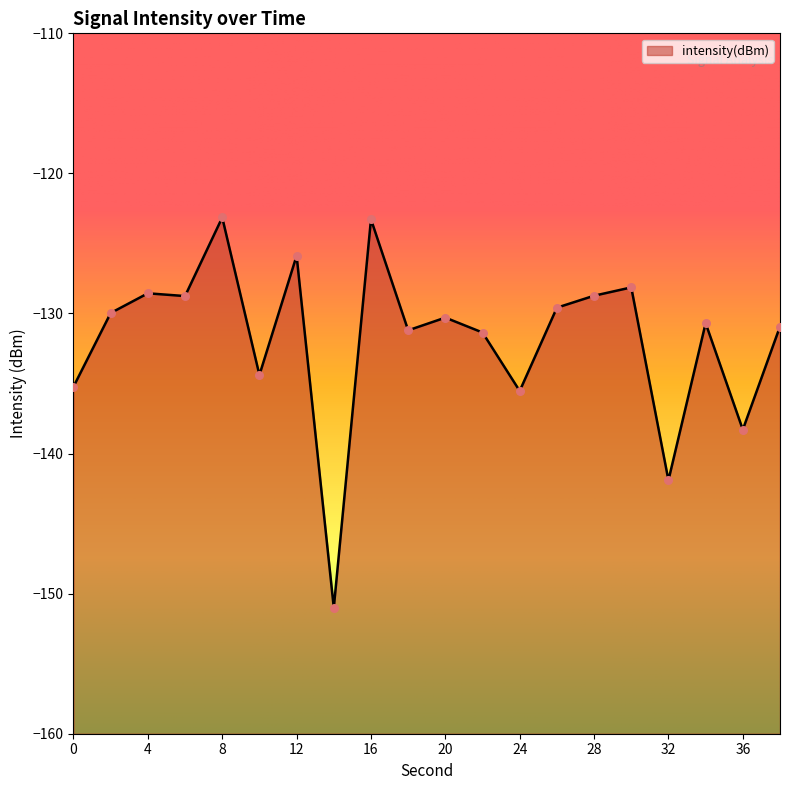

Which has a higher value, 20 or 10?

20